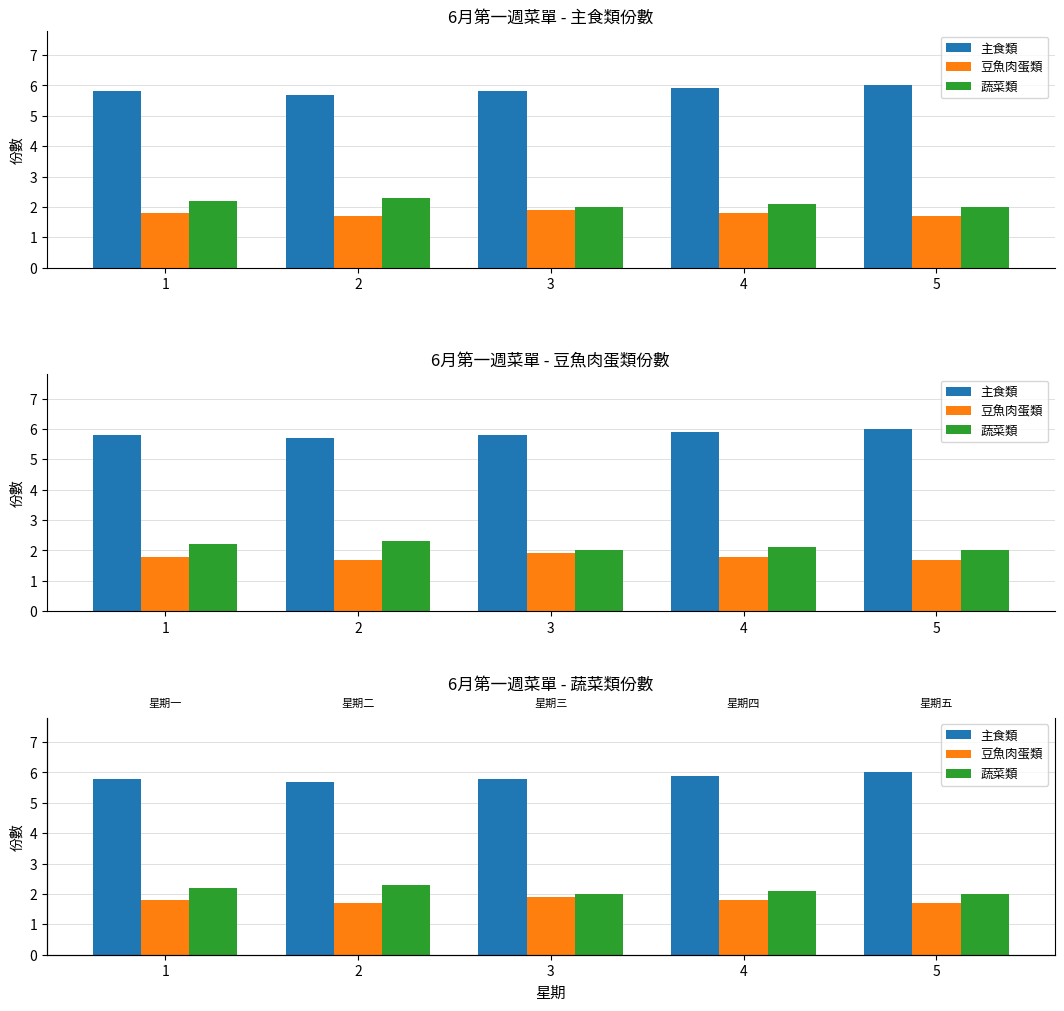

Are the bars grouped side by side (vs. stacked)?

Yes